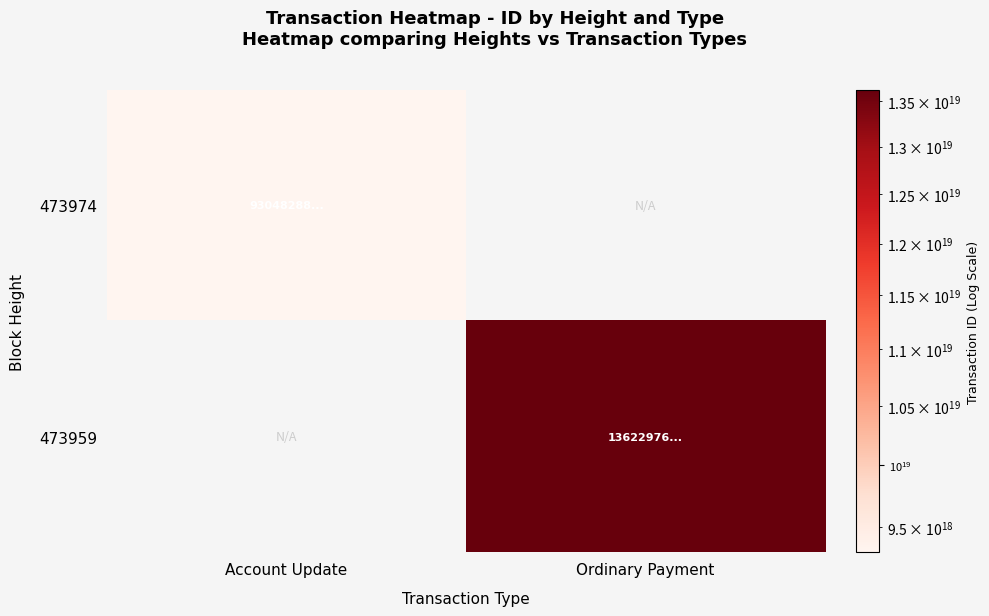

At which label is 473974 closest to 9304828831331753984?

Account Update